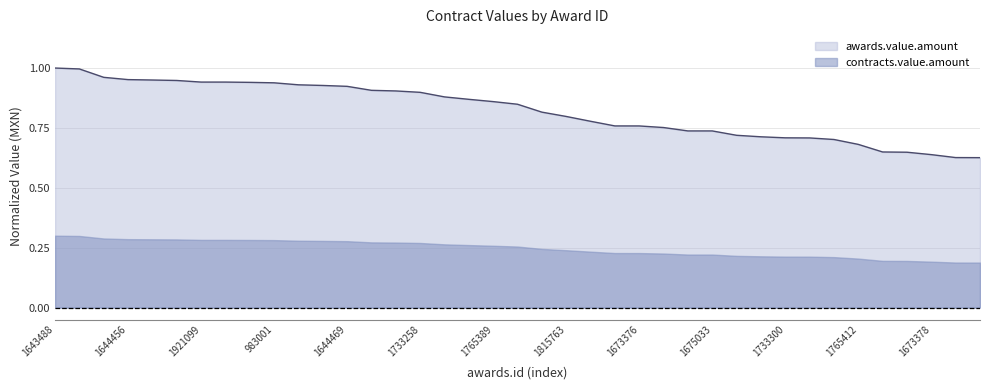

Reading left to right, what are all the values shown in this chart?

1.0	1.0	1.0	1.0	0.9	0.9	0.9	0.9	0.9	0.9	0.9	0.9	0.9	0.9	0.9	0.9	0.9	0.9	0.9	0.8	0.8	0.8	0.8	0.8	0.8	0.8	0.7	0.7	0.7	0.7	0.7	0.7	0.7	0.7	0.6	0.6	0.6	0.6	0.6